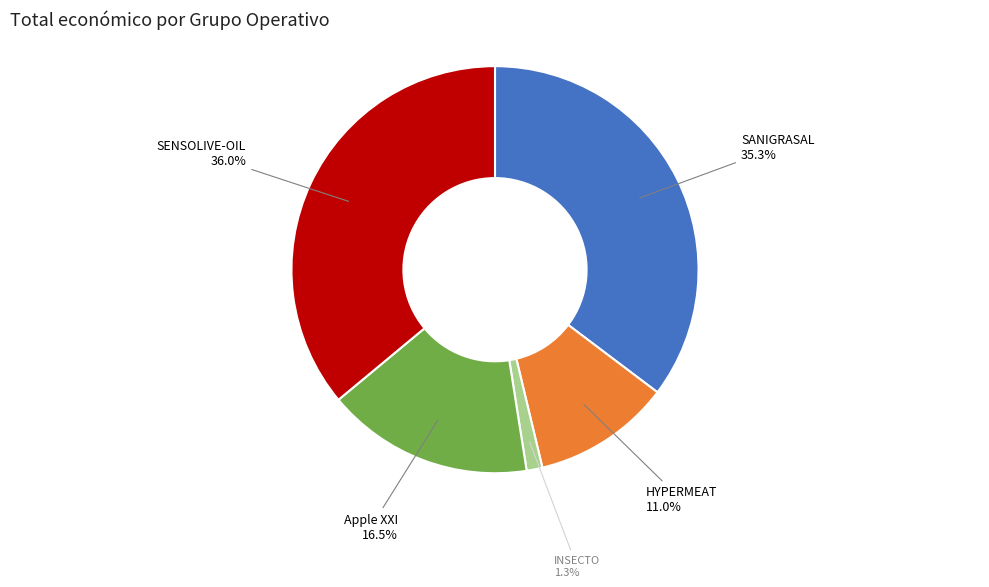

Is it true that HYPERMEAT is 25% of the pie?

False